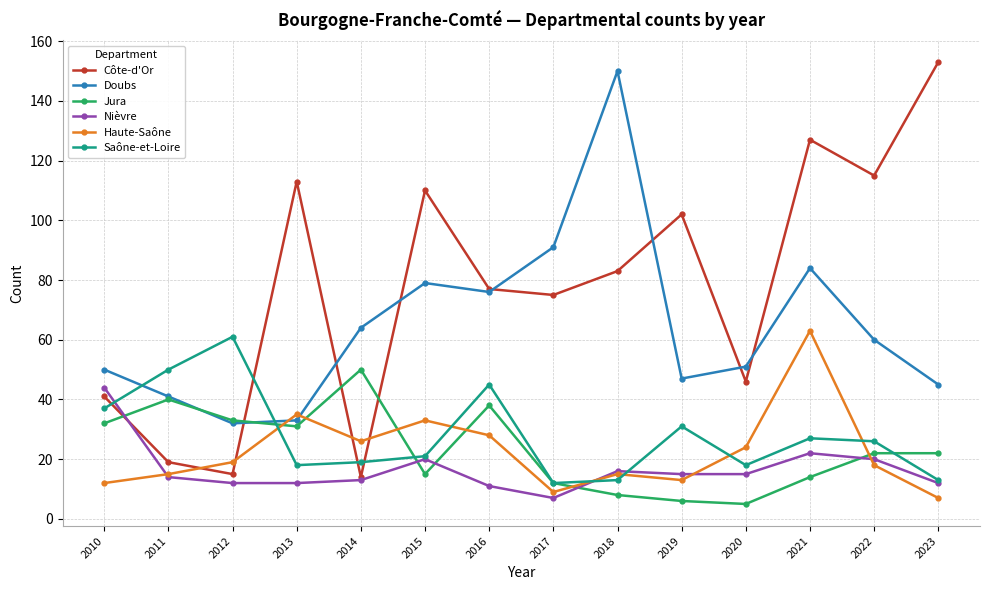

What is the total value across all series at 2020?

159